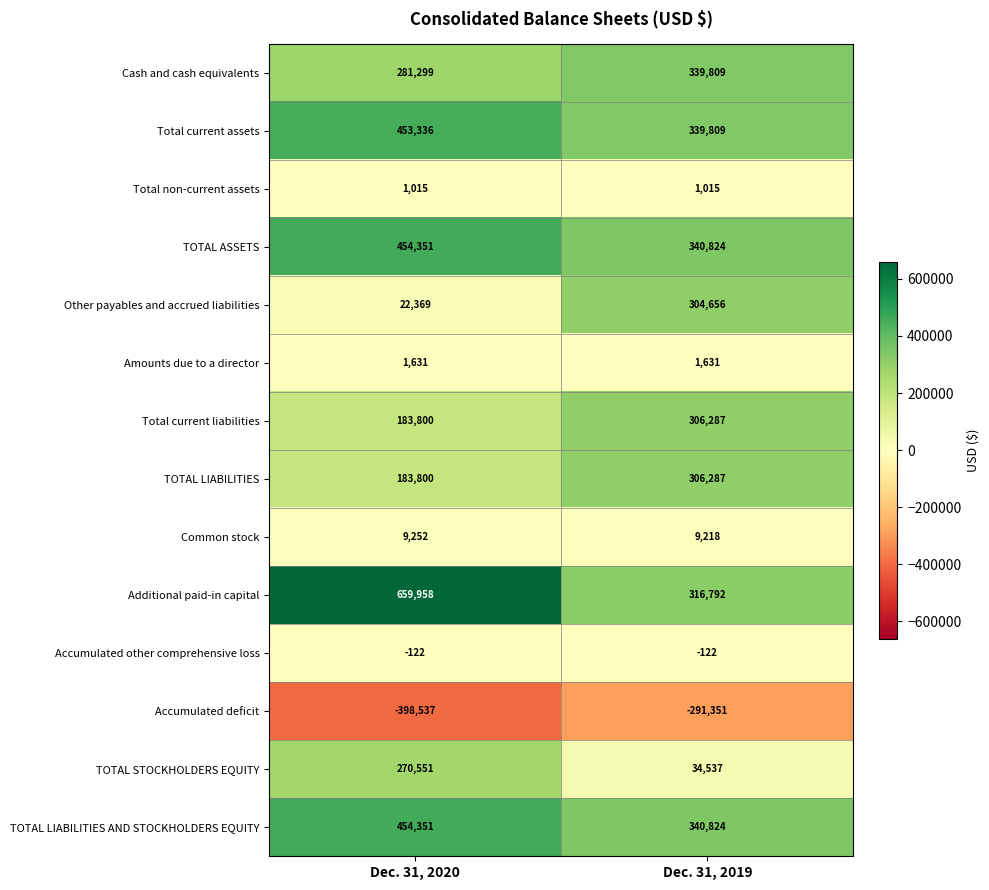

The value of Common stock at Dec. 31, 2019 is 3309. True or false?

False